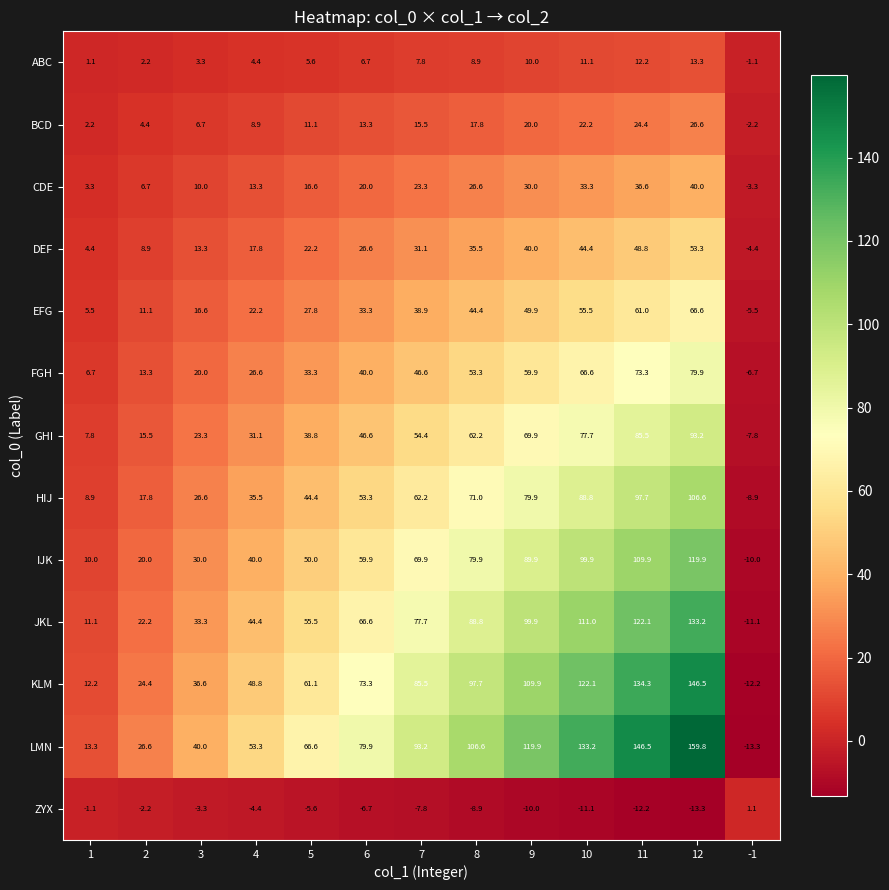

At how many categories does at least one series exceed 12?

12